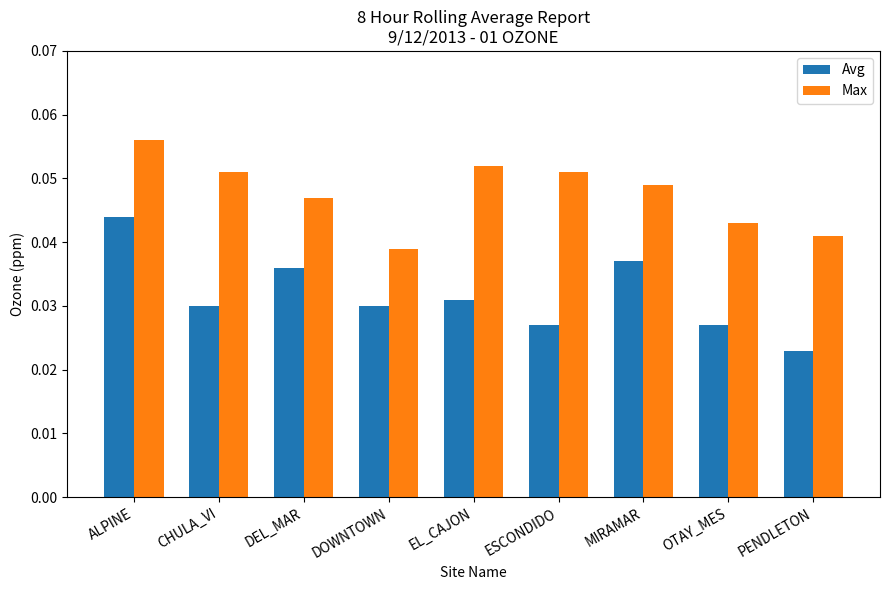

What are all the series names shown in the legend?

Avg, Max